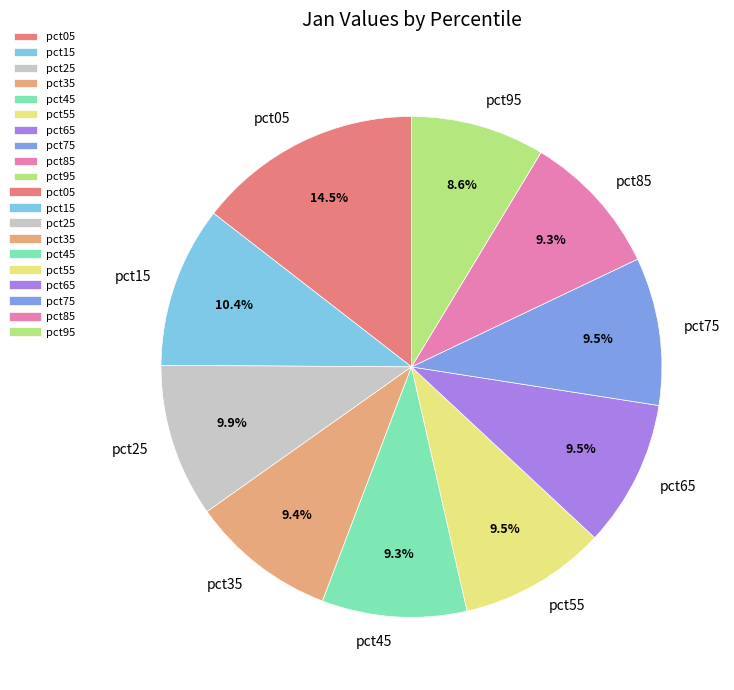

Which category has the smallest portion of the pie?

pct95